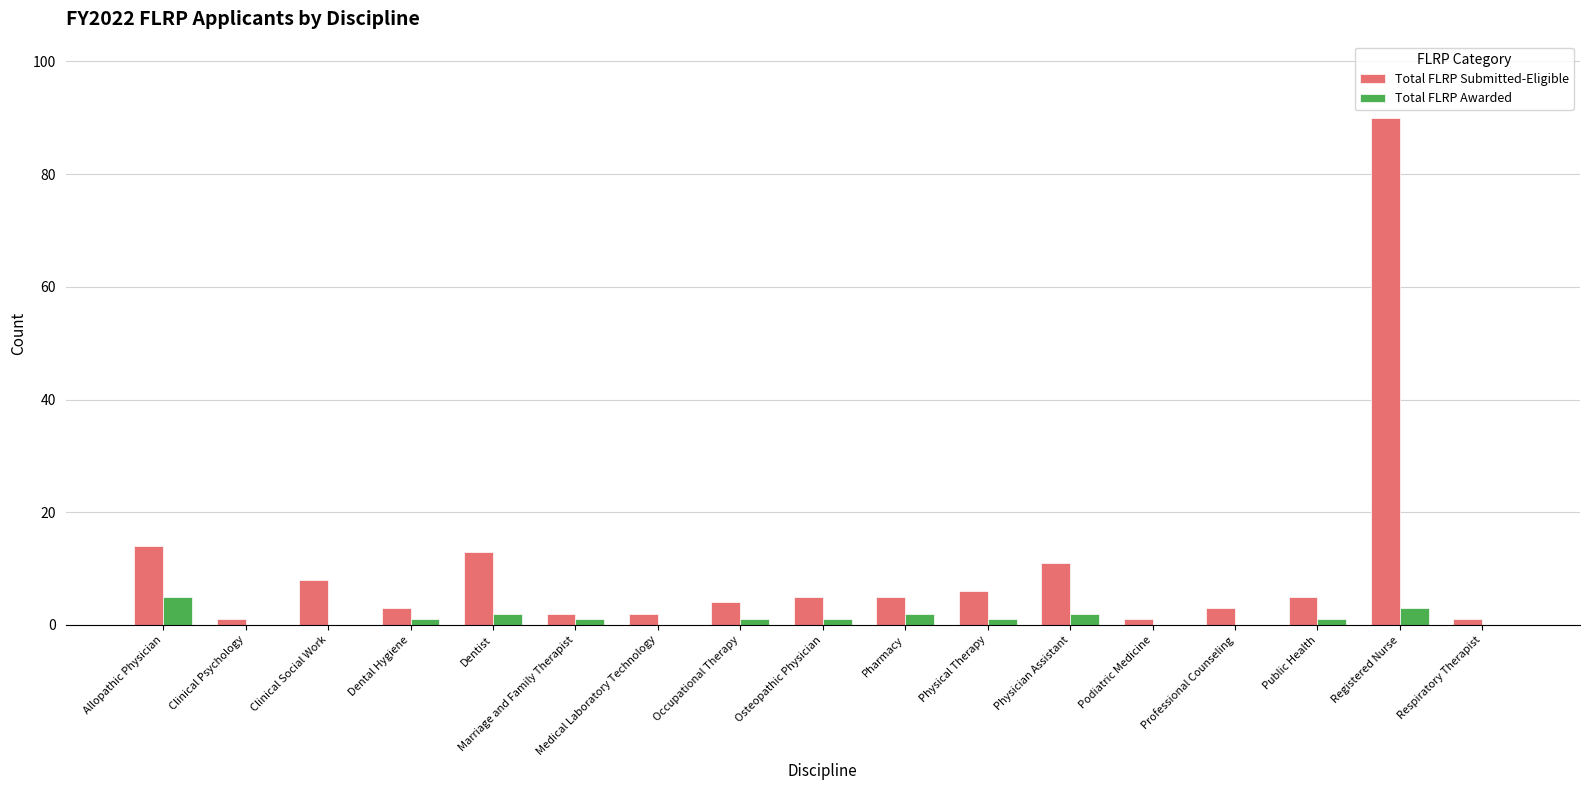

Is it true that Total FLRP Awarded equals 0 at Respiratory Therapist?

True